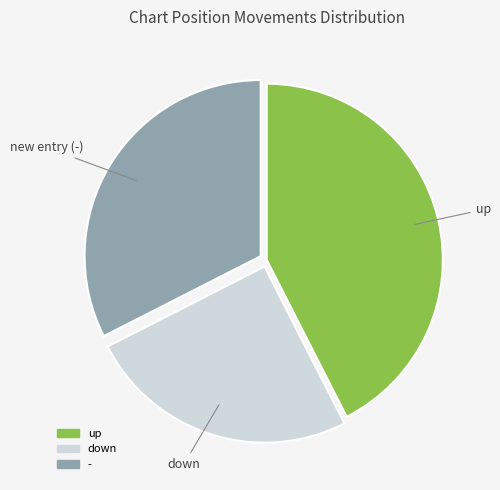

Approximately how many times larger is the value at - compared to up?

0.8